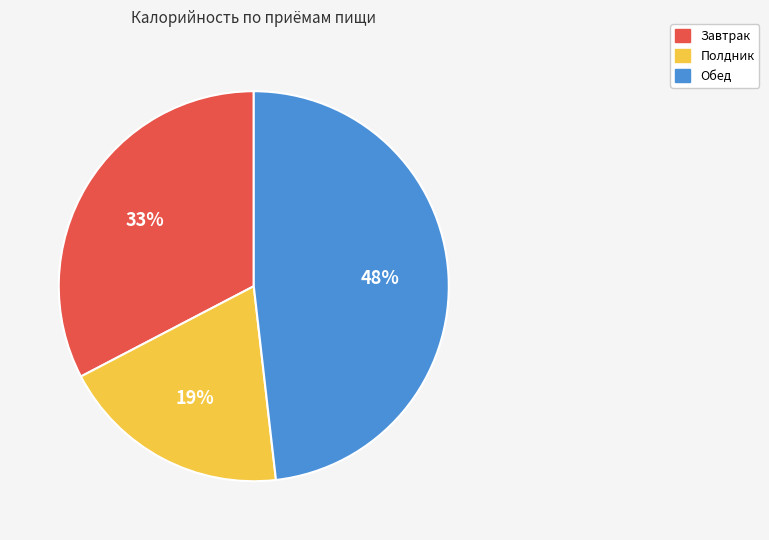

What is the ratio of the value at Обед to the value at Завтрак?

1.5